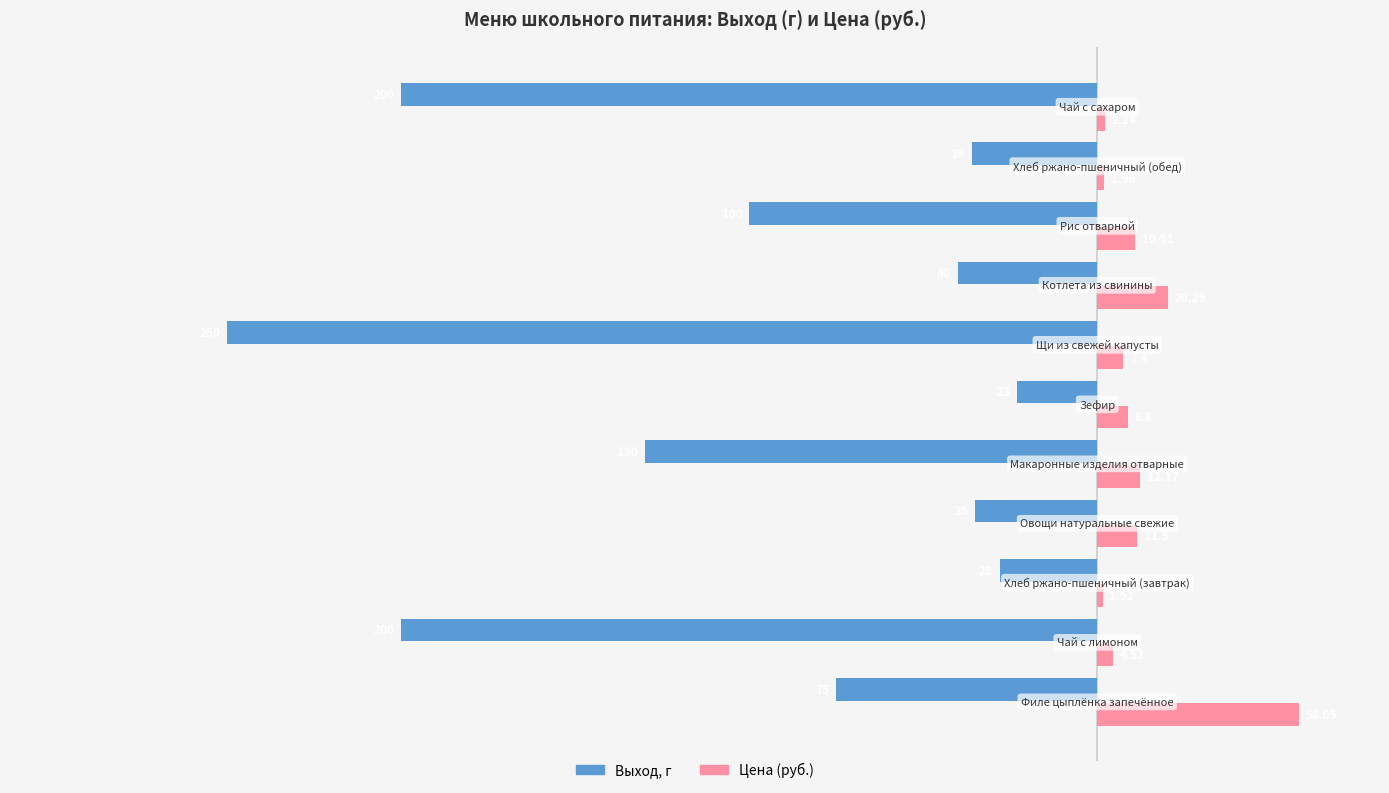

Which series has the largest total across all categories?

Цена (руб.)